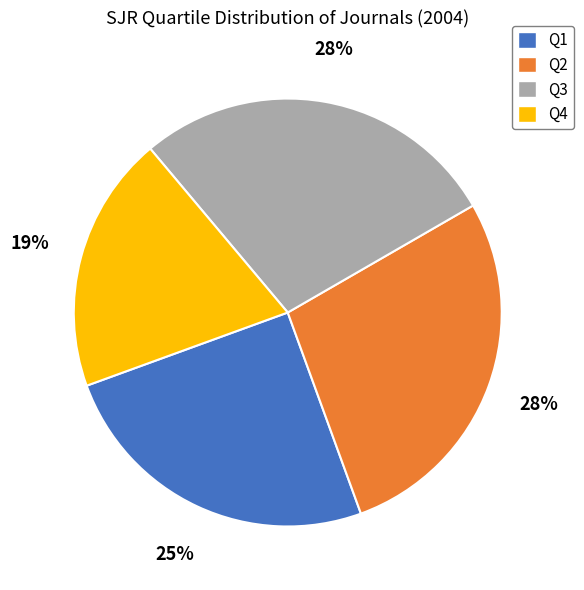

What is the smallest slice in the pie chart?

Q4